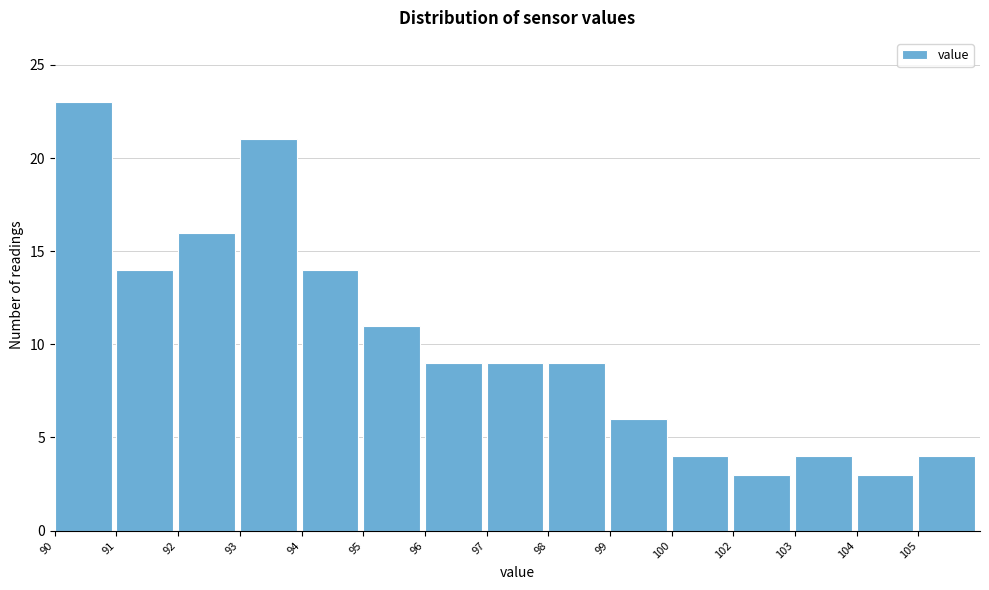

Reading left to right, list all the values displayed in this chart.

23	14	16	21	14	11	9	9	9	6	4	3	4	3	4